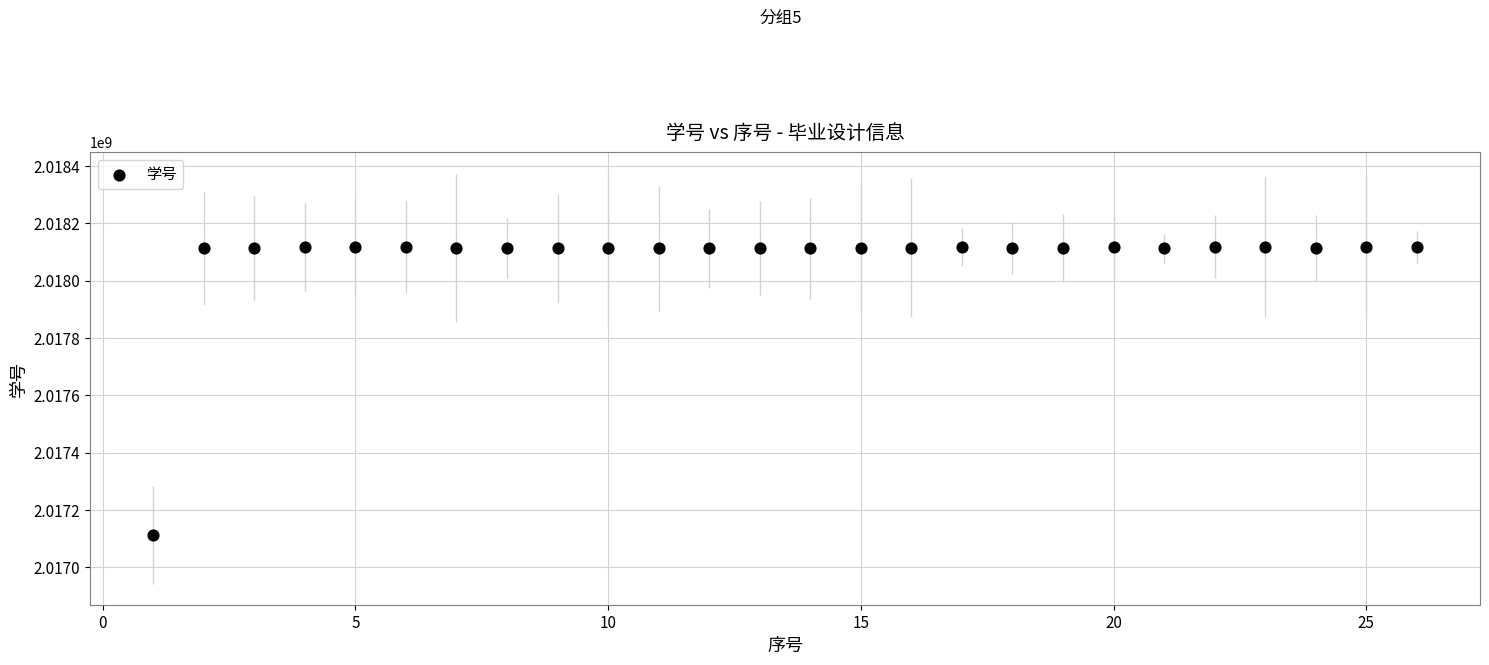

What is the range of X values (max minus min)?

25